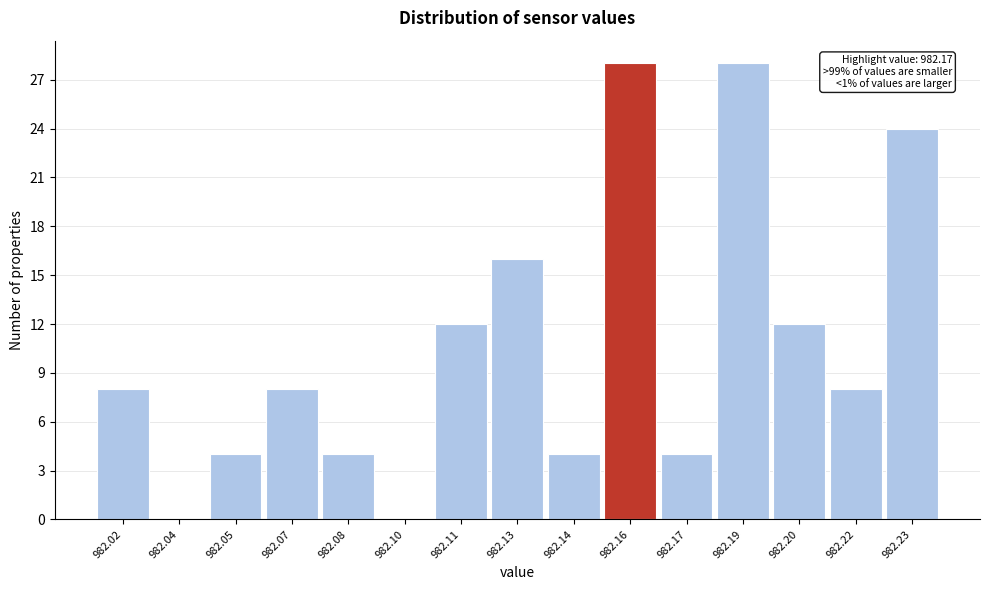

Reading left to right, transcribe all the data shown in this chart.

982.02=8	982.04=0	982.05=4	982.07=8	982.08=4	982.10=0	982.11=12	982.13=16	982.14=4	982.16=28	982.17=4	982.19=28	982.20=12	982.22=8	982.23=24